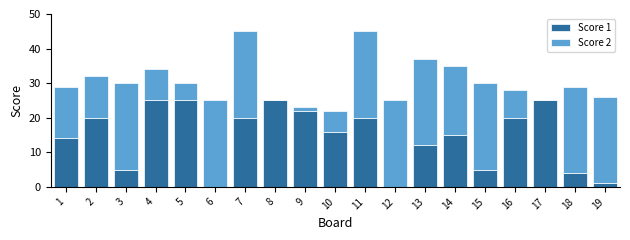

The Score 1 series shows 33 at 2. True or false?

False